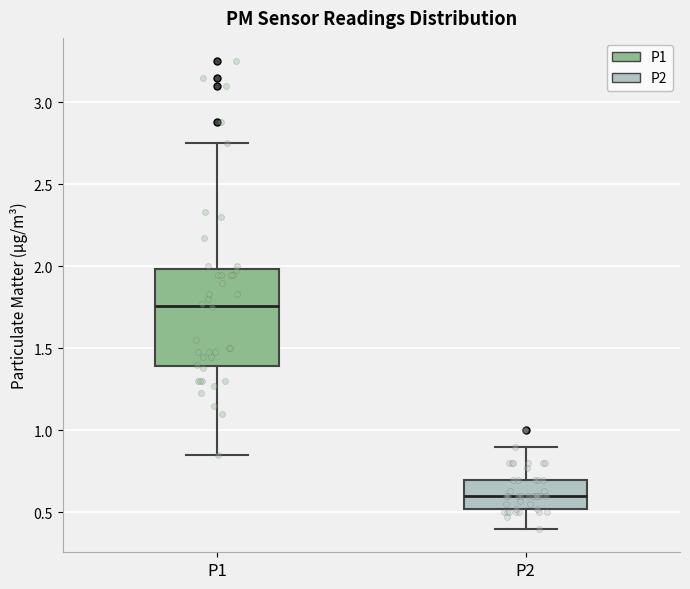

Which box is the tallest, from its lower edge to its upper edge?

P1